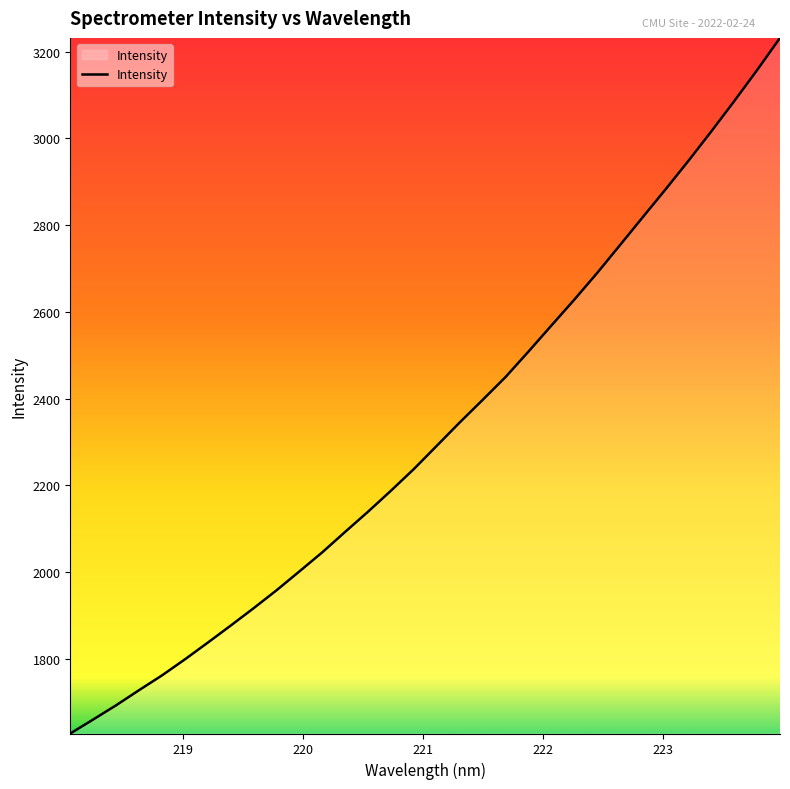

What is the greatest value displayed?

3231.8